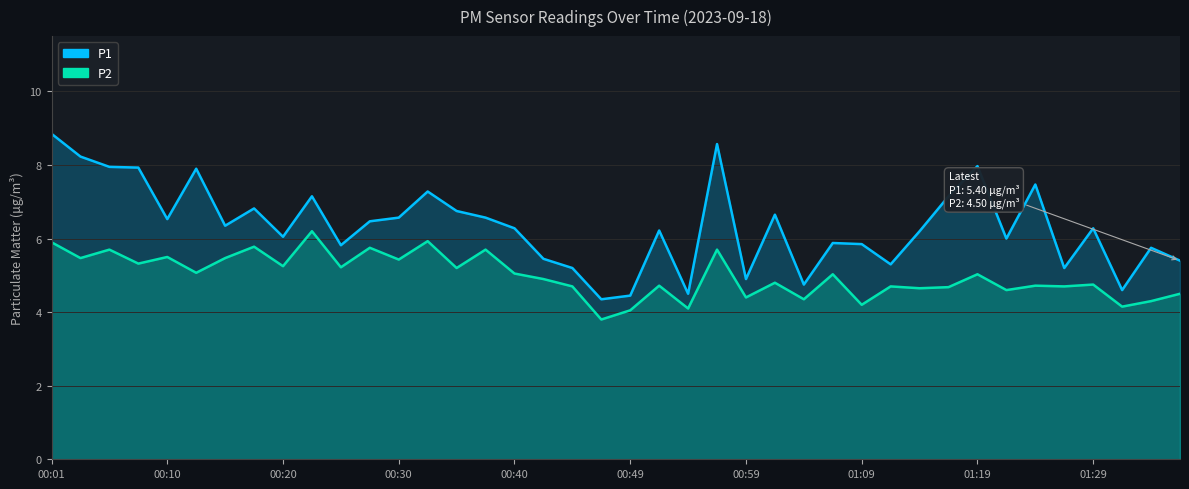

Which label corresponds to the largest value in the chart?

00:01